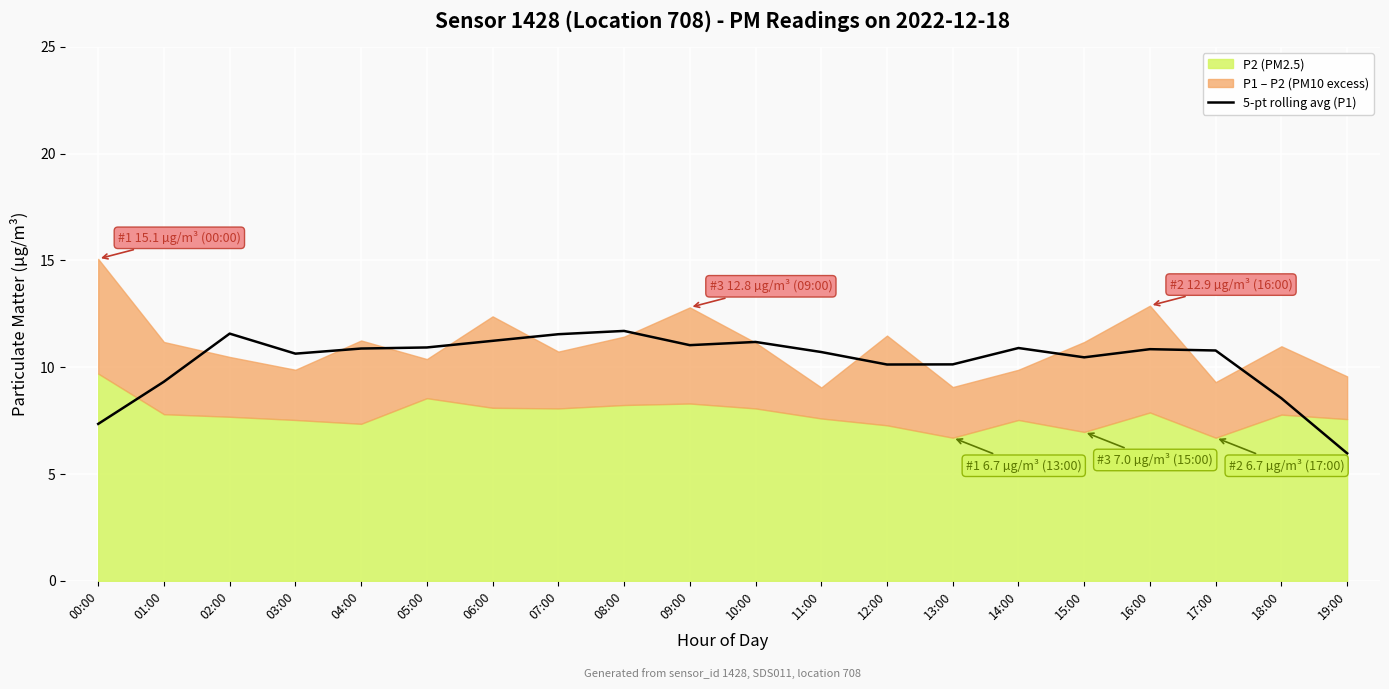

What is the difference between the second highest and second lowest values?

4.2